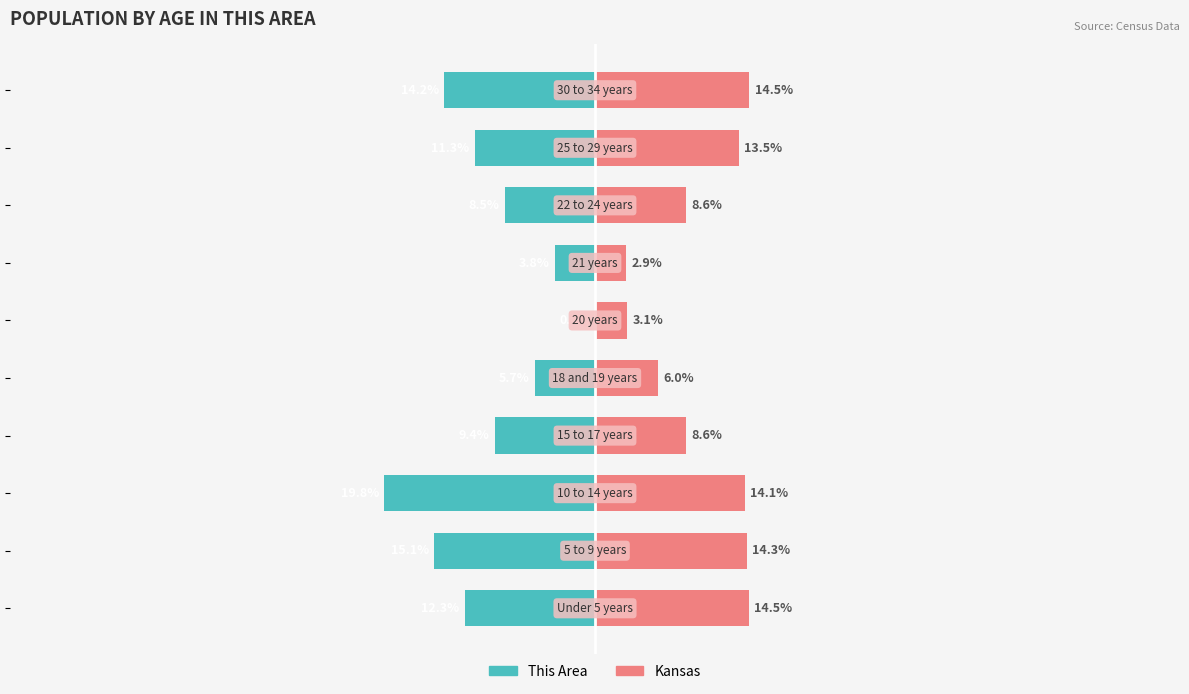

At 2, list the series in order from largest to smallest.

Kansas, This Area